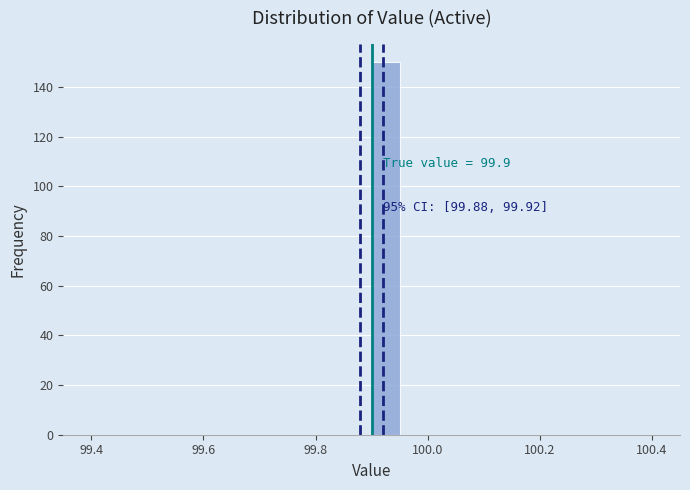

Around what value on the x-axis is the tallest bar? Give the approximate position of its centre, as read against the axis.

99.92